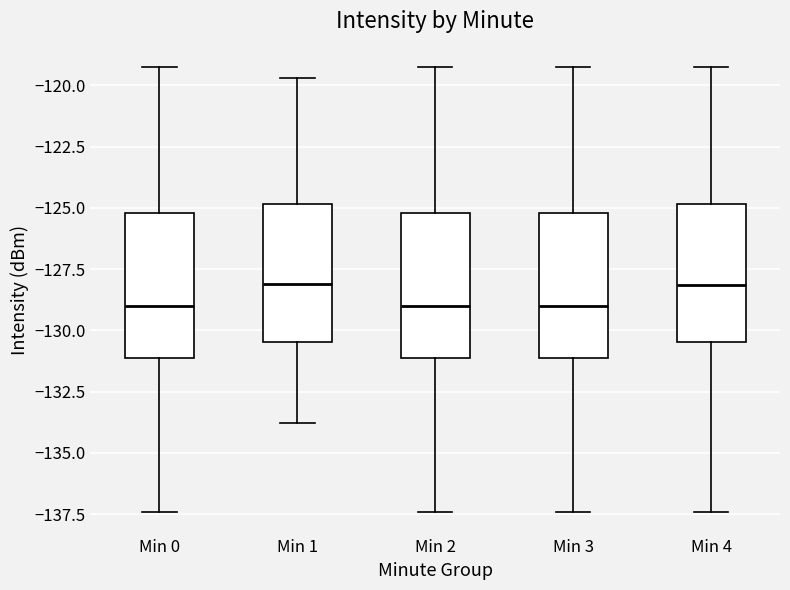

Reading left to right, transcribe this box plot: for each box, give where its median line is, the range the box spans, and where its two whiskers end, as read against the y-axis. The values are not printed on the chart, so give them approximately, as read against the axis.

Min 0: median -129.0, box -131.0 to -125.0, whiskers -137.5 to -119.5
Min 1: median -128.0, box -130.5 to -125.0, whiskers -134.0 to -119.5
Min 2: median -129.0, box -131.0 to -125.0, whiskers -137.5 to -119.5
Min 3: median -129.0, box -131.0 to -125.0, whiskers -137.5 to -119.5
Min 4: median -128.0, box -130.5 to -125.0, whiskers -137.5 to -119.5